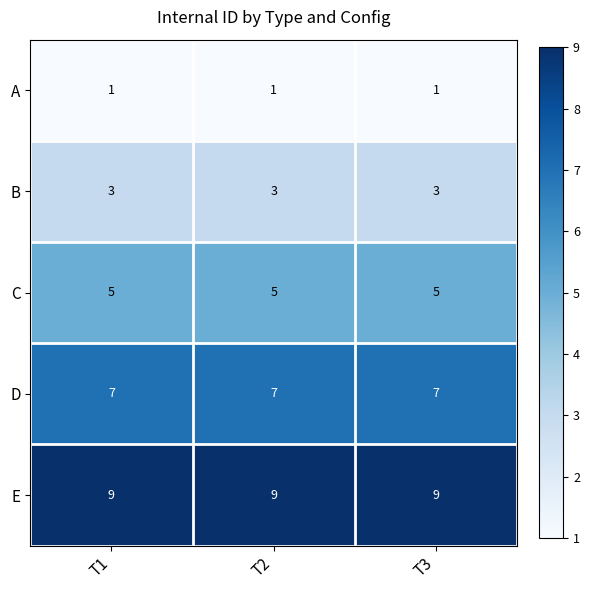

Rank the series by their average value, from highest to lowest.

E, D, C, B, A